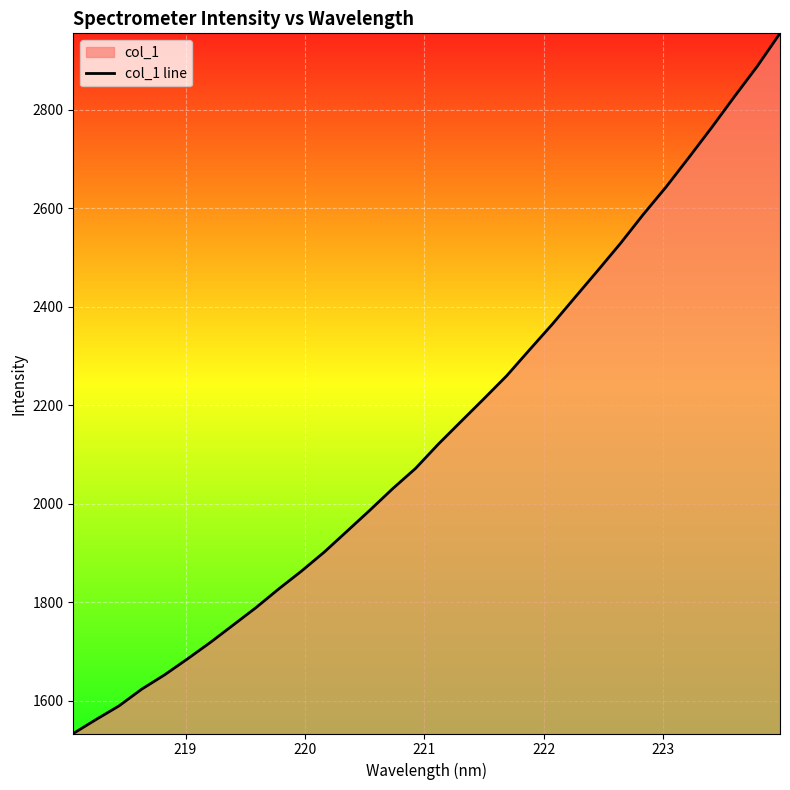

What is the greatest value displayed?

2954.9